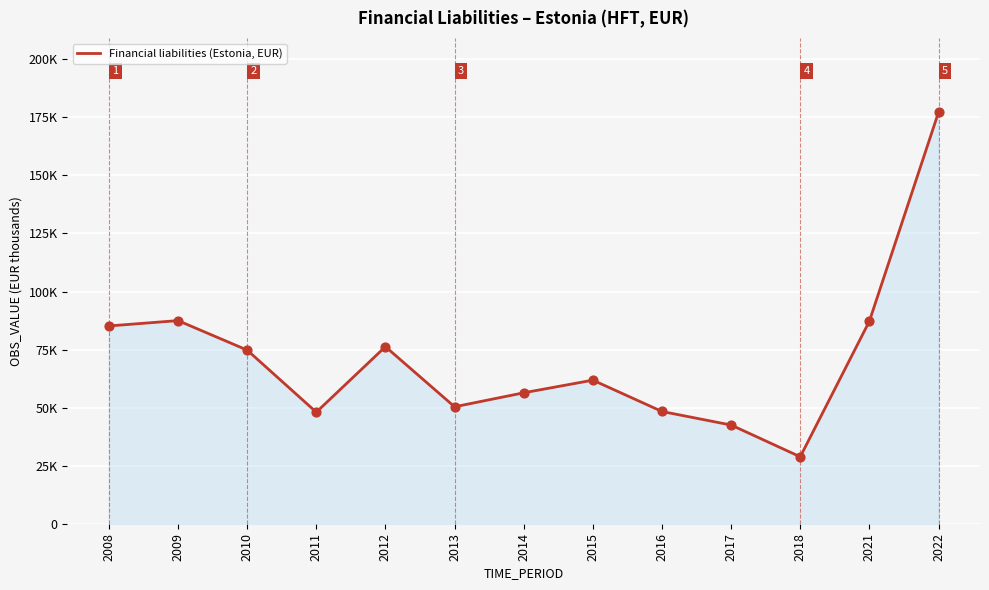

Which has a higher value, 2021 or 2011?

2021